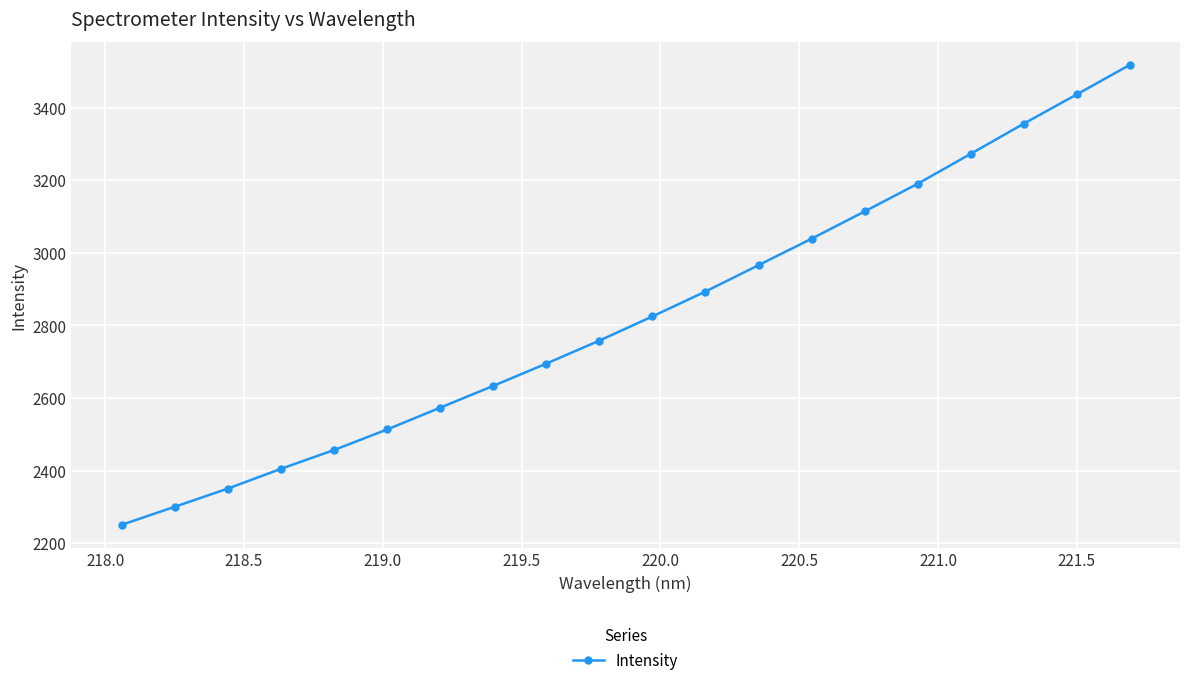

What is the value of the 20th point from the left?

3517.6